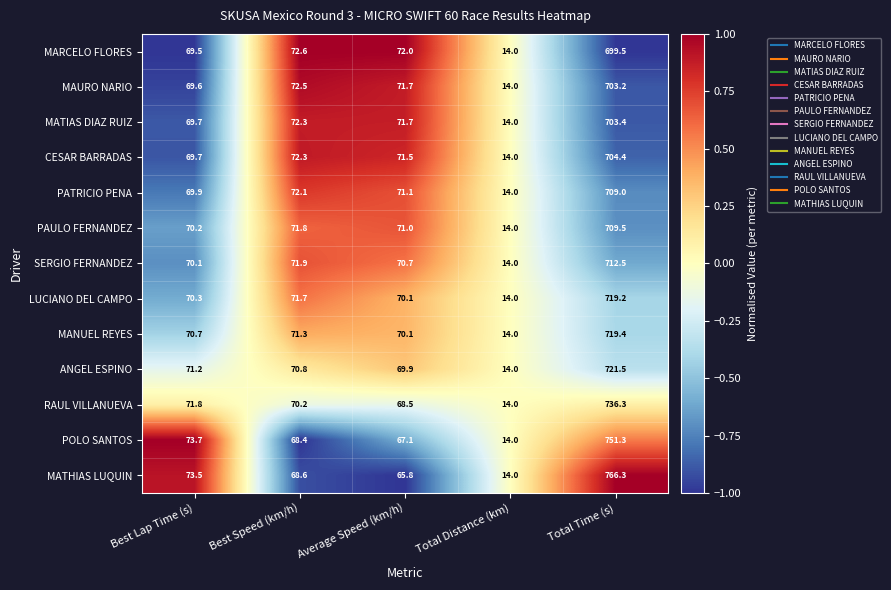

List the labels in order of POLO SANTOS value, largest first.

Total Time (s), Best Lap Time (s), Best Speed (km/h), Average Speed (km/h), Total Distance (km)